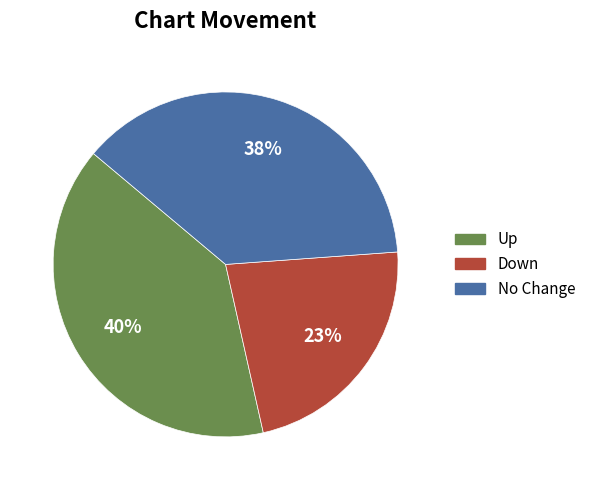

Is there any slice that represents more than half of the pie?

No